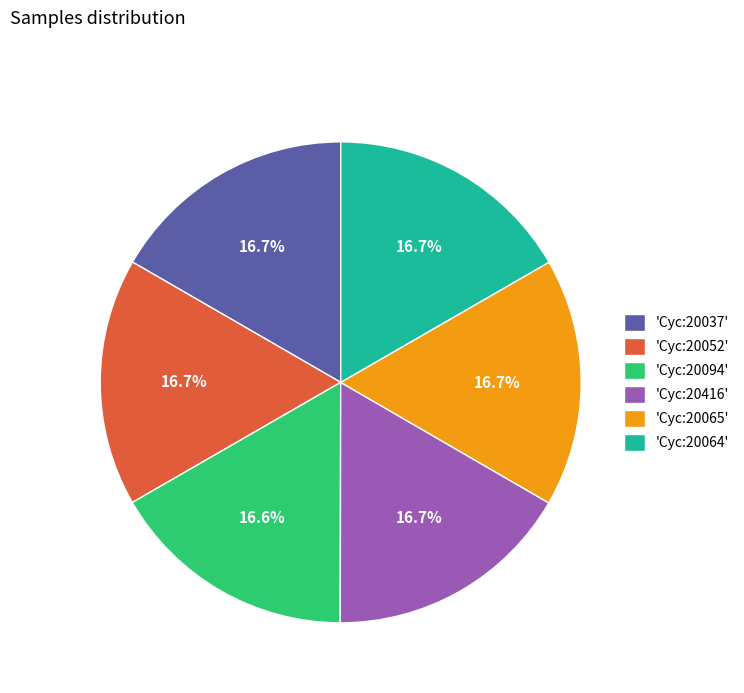

Approximately how many times larger is the value at 'Cyc:20052' compared to 'Cyc:20064'?

1.0